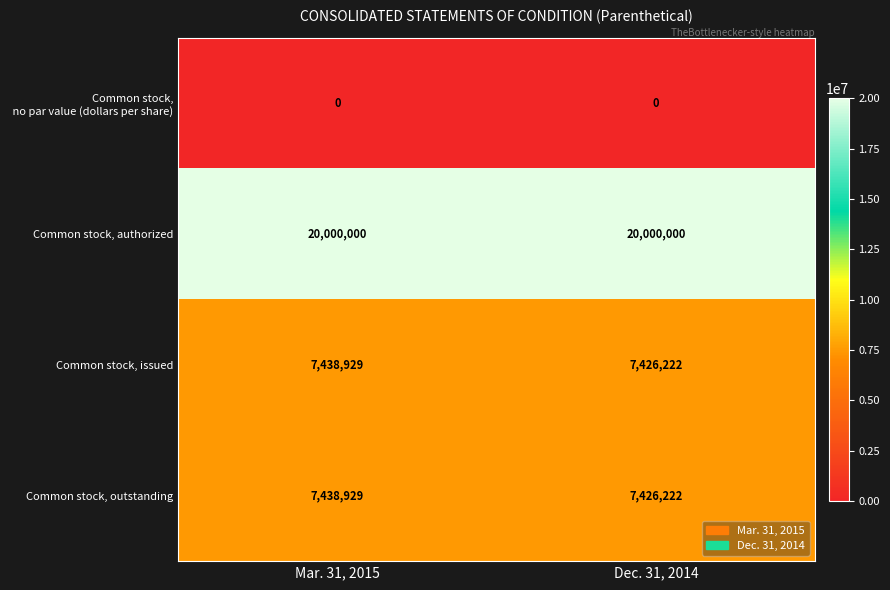

What is the spread (max minus min) of values at Dec. 31, 2014?

20000000